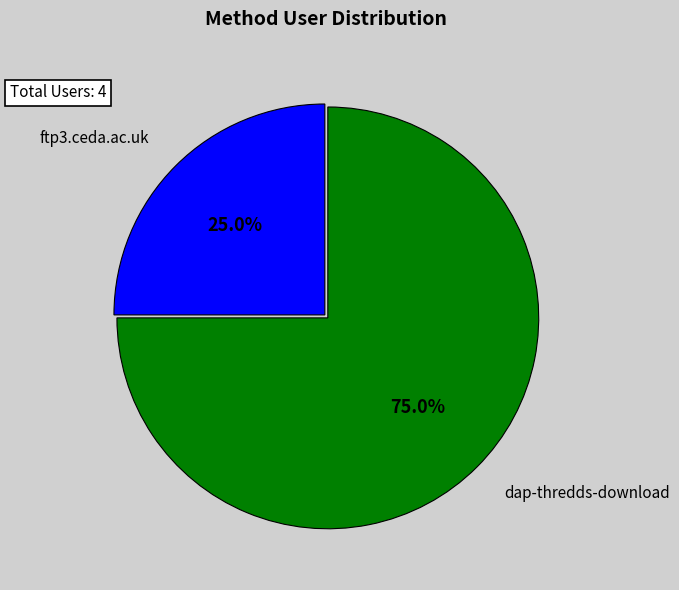

What is the majority slice?

dap-thredds-download